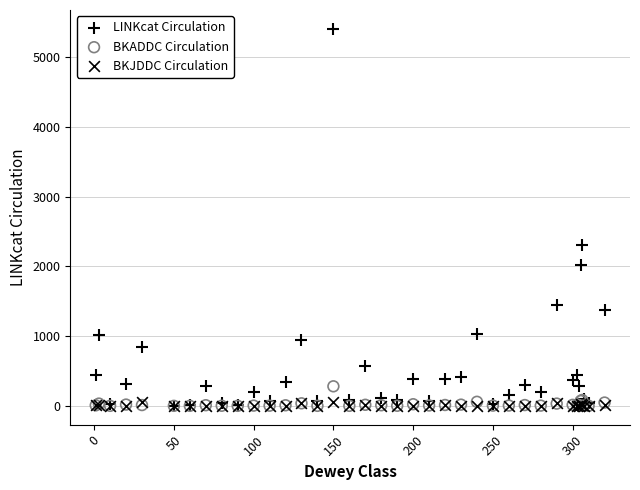

In the LINKcat Circulation series, what Y value is closest to 2705?

2303